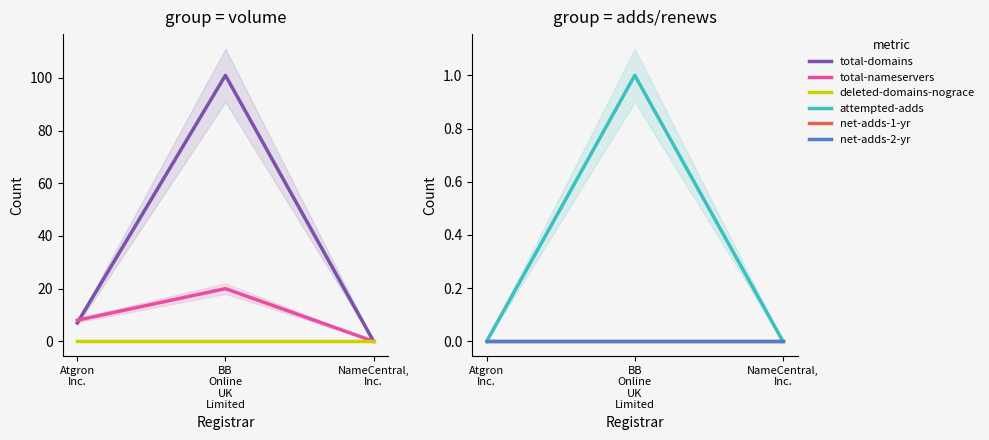

How many lines are shown in the chart?

6